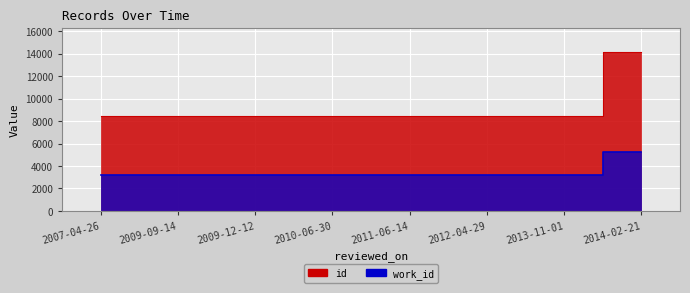

True or false: work_id and id intersect in this chart.

False